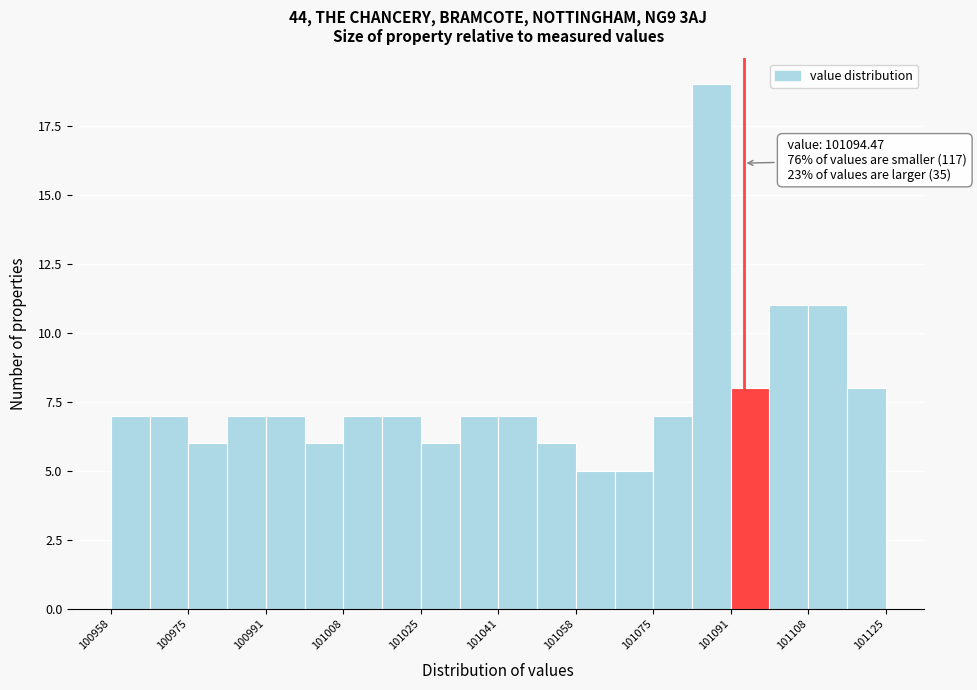

Which range on the x-axis has the tallest bar?

101084 to 101092